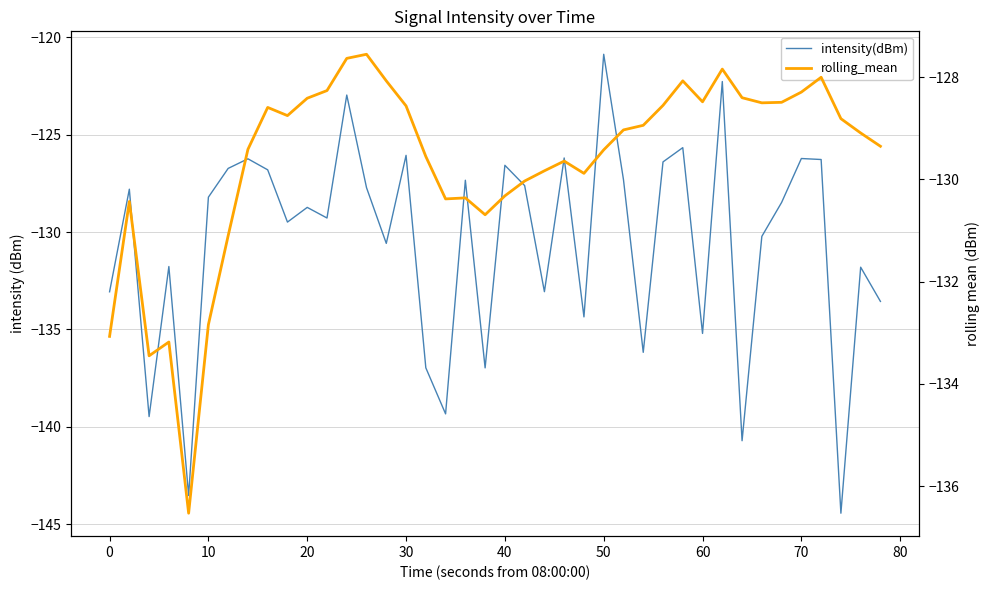

Reading right to left, transcribe all the data shown in this chart.

intensity(dBm): -133.6	-131.8	-144.4	-126.3	-126.2	-128.5	-130.2	-140.7	-122.3	-135.2	-125.7	-126.4	-136.2	-127.3	-120.9	-134.4	-126.2	-133.1	-127.6	-126.6	-137.0	-127.3	-139.3	-137.0	-126.1	-130.6	-127.7	-123.0	-129.3	-128.7	-129.5	-126.8	-126.2	-126.7	-128.2	-143.5	-131.8	-139.5	-127.8	-133.1
rolling_mean: -129.3	-129.1	-128.8	-128.0	-128.3	-128.5	-128.5	-128.4	-127.8	-128.5	-128.1	-128.6	-128.9	-129.0	-129.4	-129.9	-129.6	-129.8	-130.0	-130.3	-130.7	-130.4	-130.4	-129.6	-128.6	-128.1	-127.5	-127.6	-128.3	-128.4	-128.8	-128.6	-129.4	-131.1	-132.8	-136.5	-133.2	-133.4	-130.4	-133.1